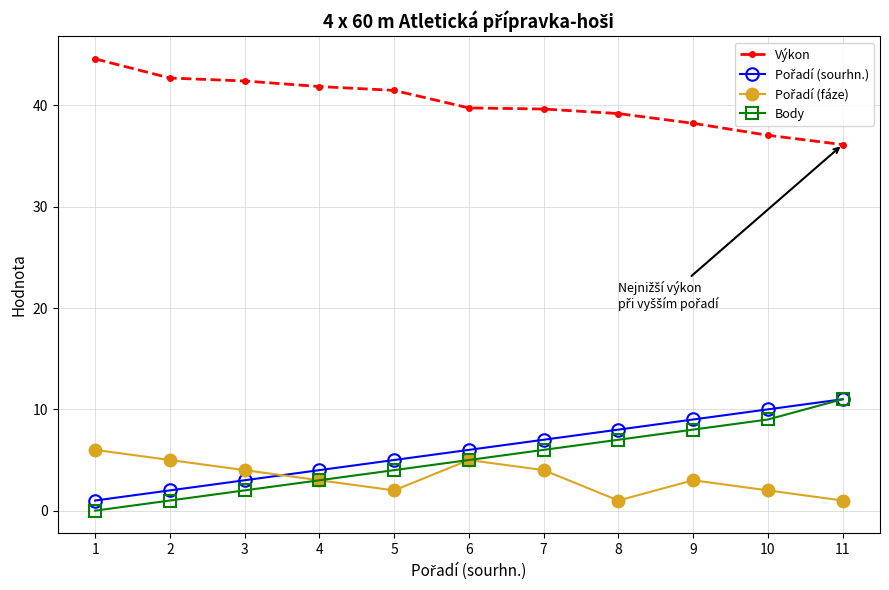

List the labels in order of Body value, largest first.

11, 10, 9, 8, 7, 6, 5, 4, 3, 2, 1